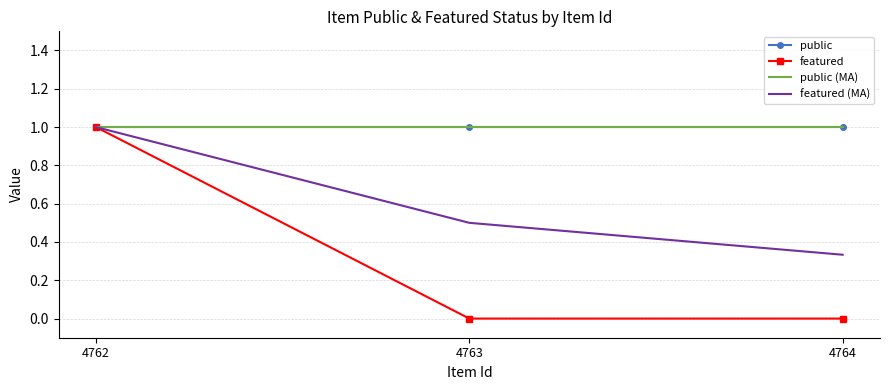

True or false: public (MA) has a value of 0.3 at 4763.

False